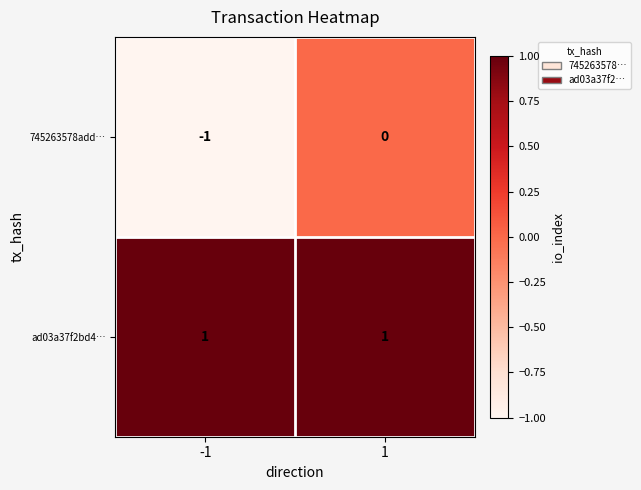

Which series has the largest total across all categories?

ad03a37f2bd4…